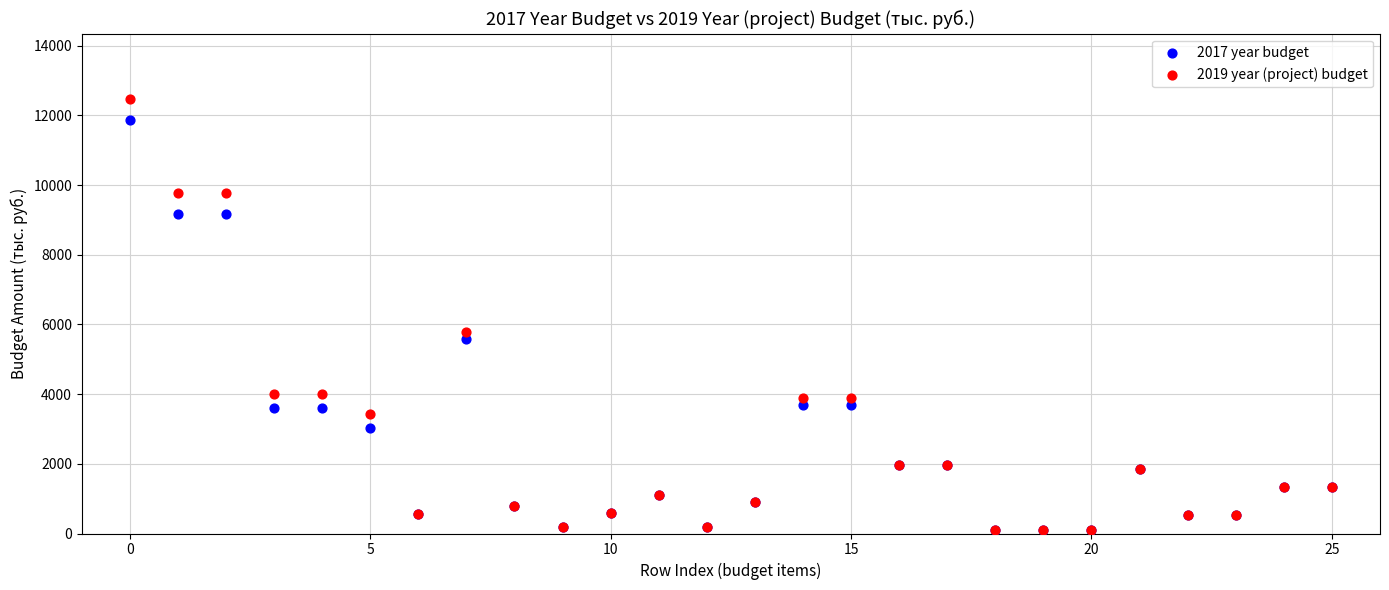

What are all the series names shown in the legend?

2017 year budget, 2019 year (project) budget